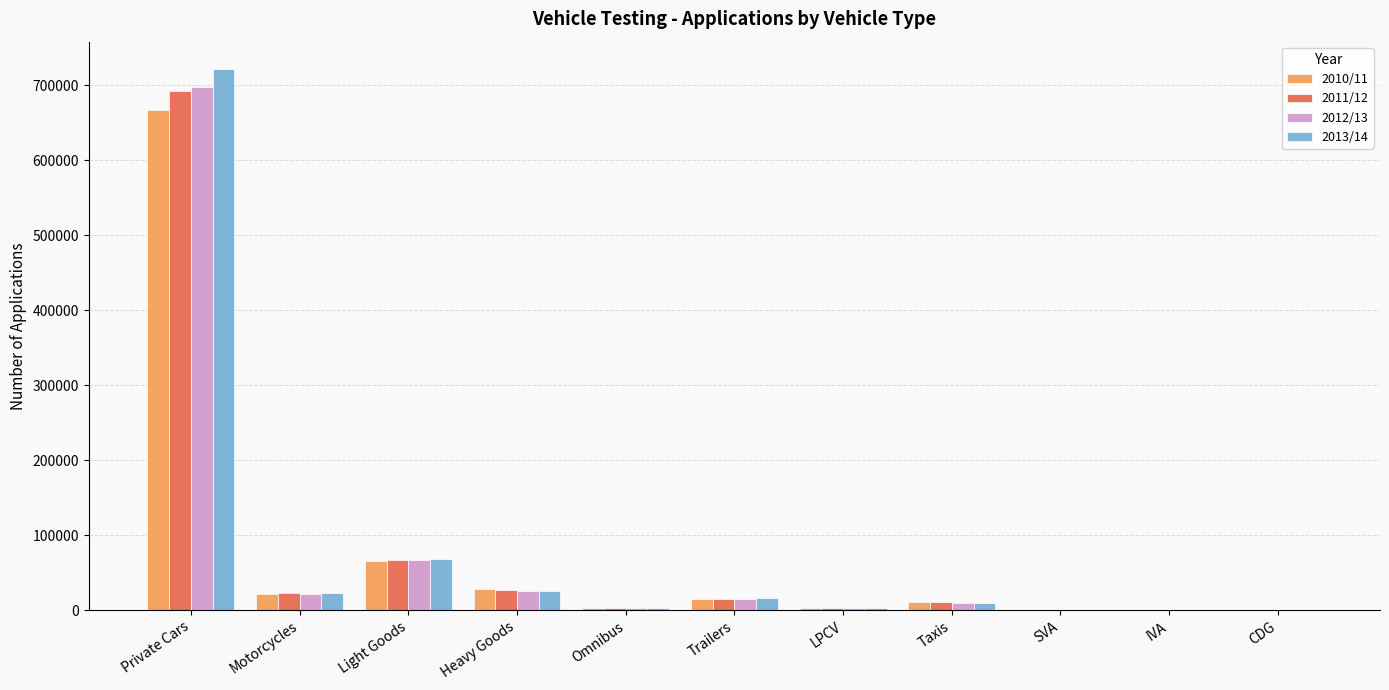

True or false: 2012/13 has a value of 697446 at Private Cars.

True